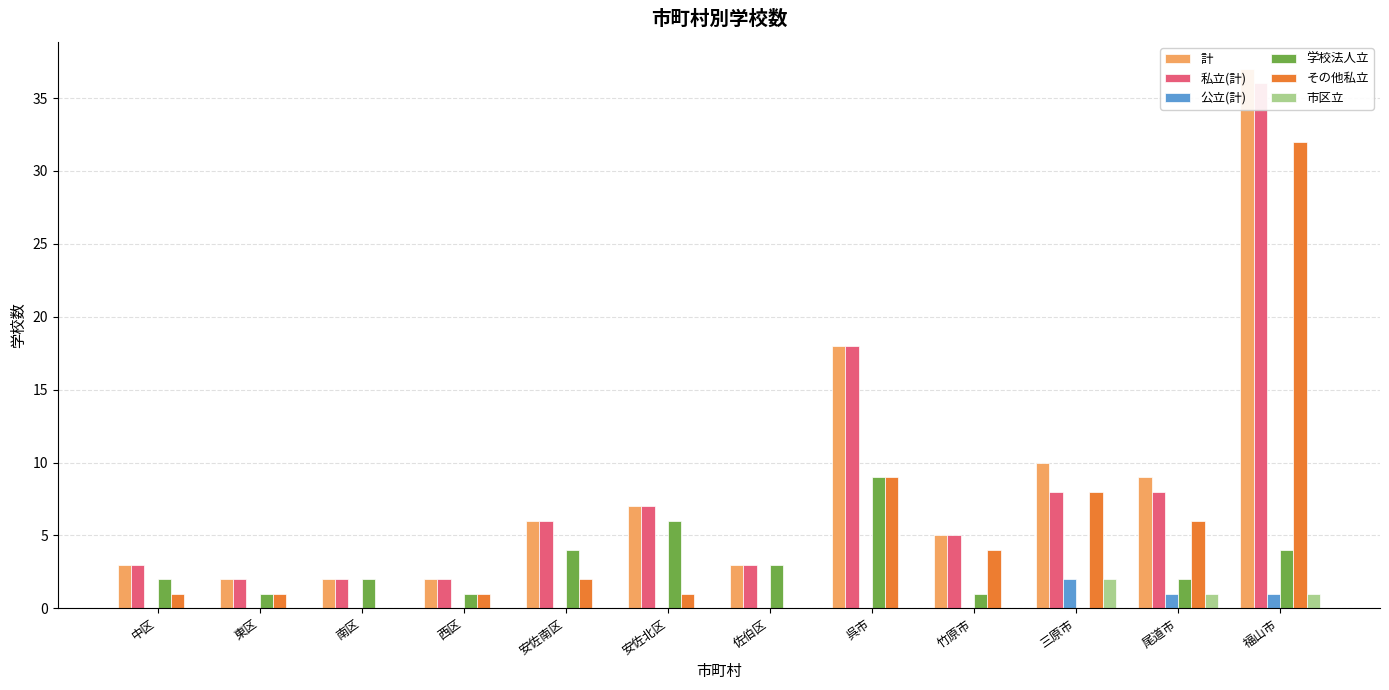

What is the maximum value shown in the chart?

37